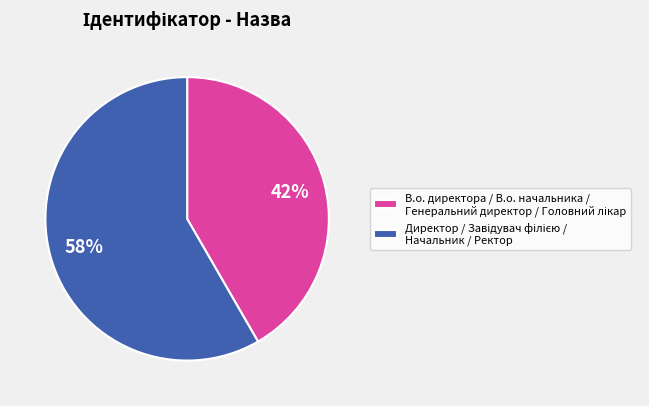

Does any single category account for the majority?

Yes